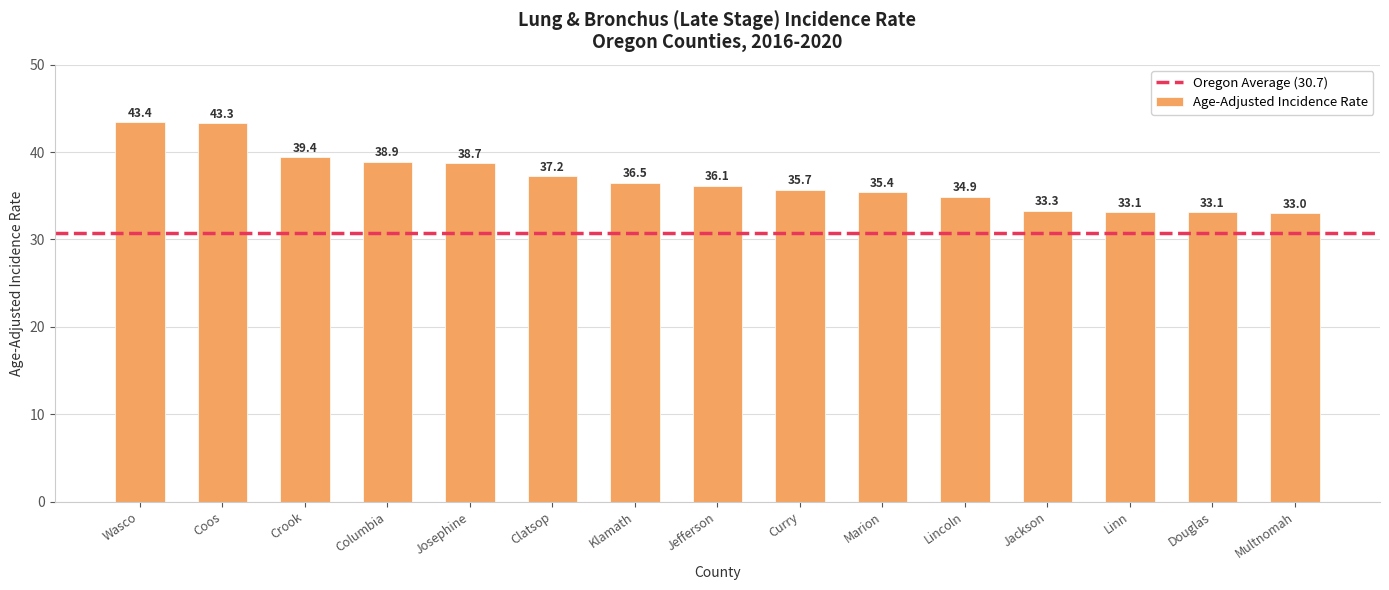

At which category does the chart reach its minimum across all series?

Multnomah